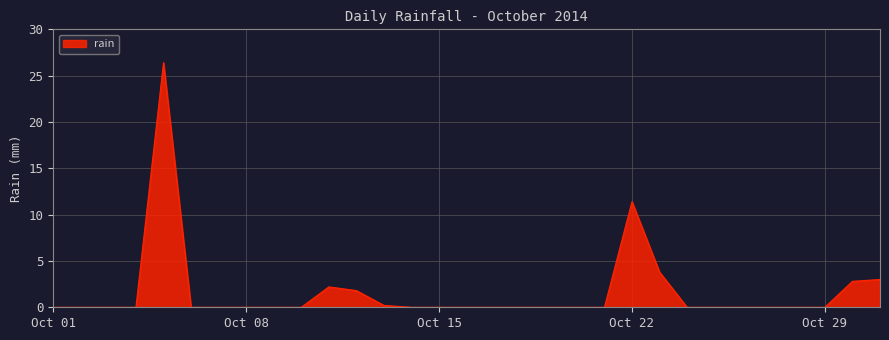

What is the greatest value displayed?

26.4